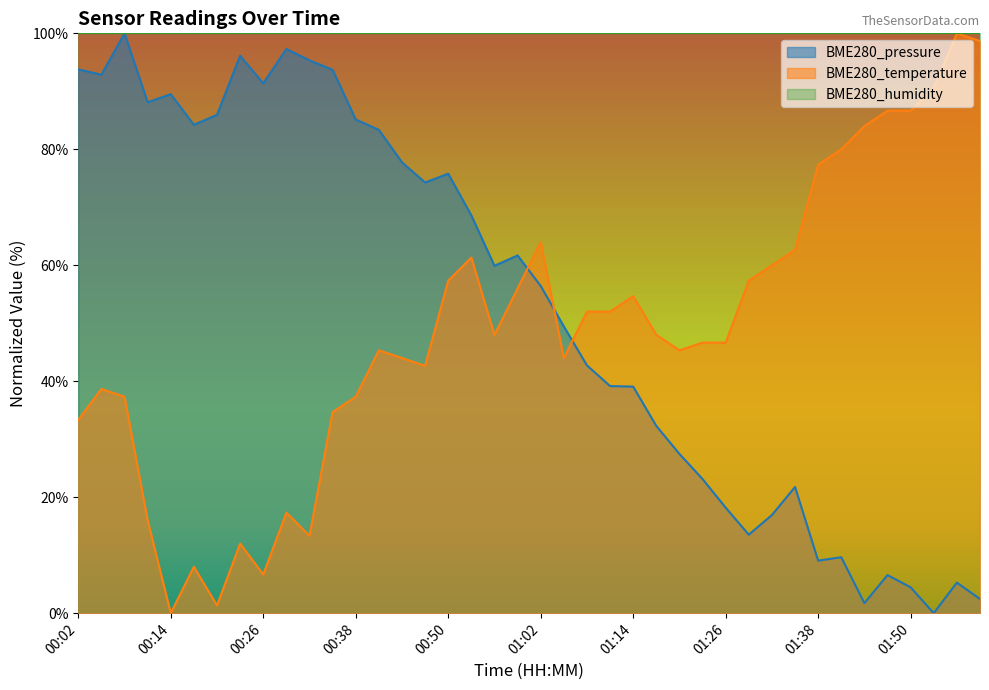

Which series ends up on top after the final intersection of BME280_pressure and BME280_temperature?

BME280_temperature